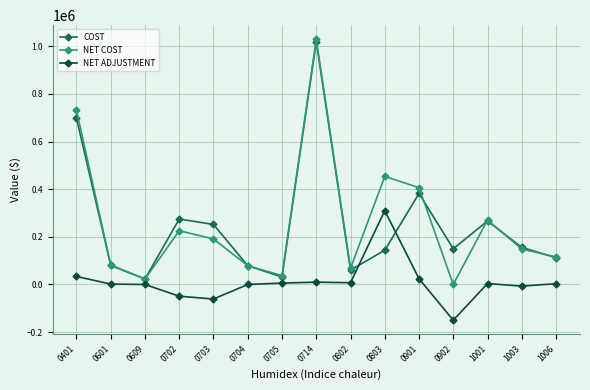

Is the value of COST at 0901 greater than the value of NET COST at 0803?

No